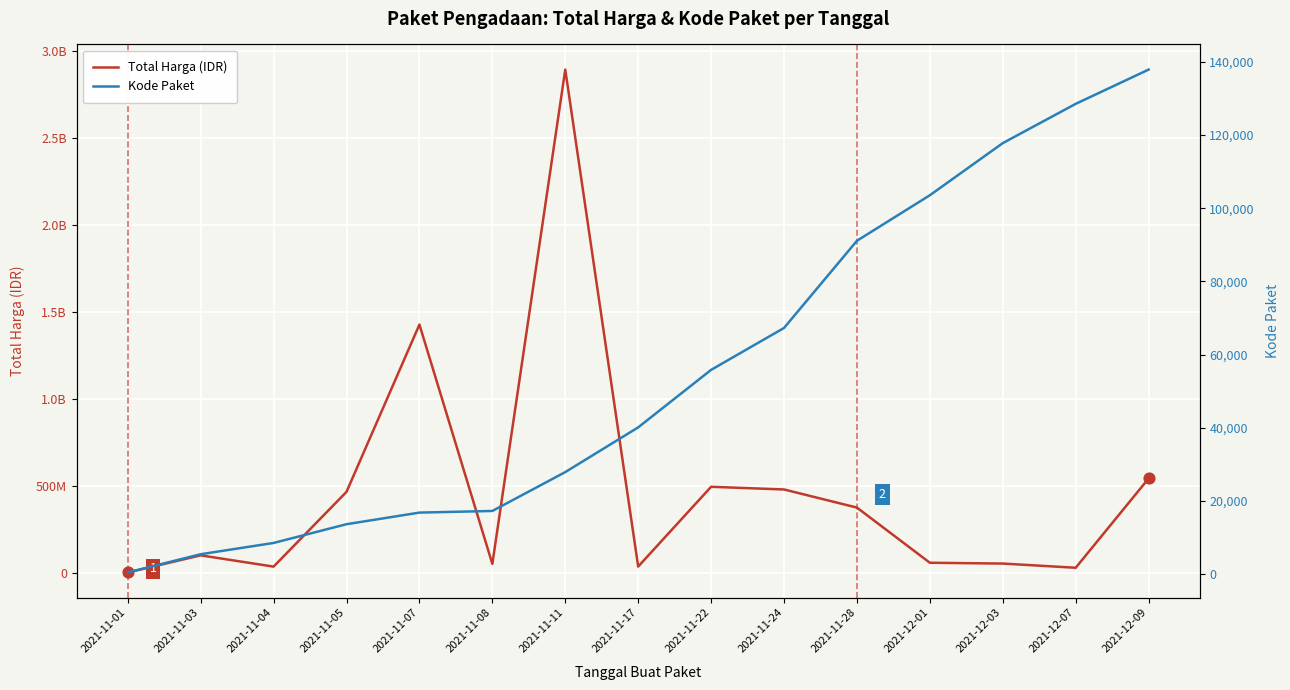

What are all the series names shown in the legend?

Total Harga (IDR), Kode Paket